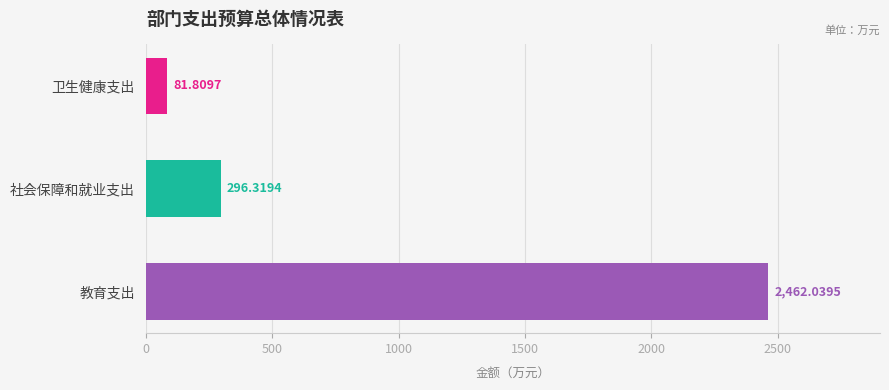

What is the ratio of the value at 卫生健康支出 to the value at 社会保障和就业支出?

0.3